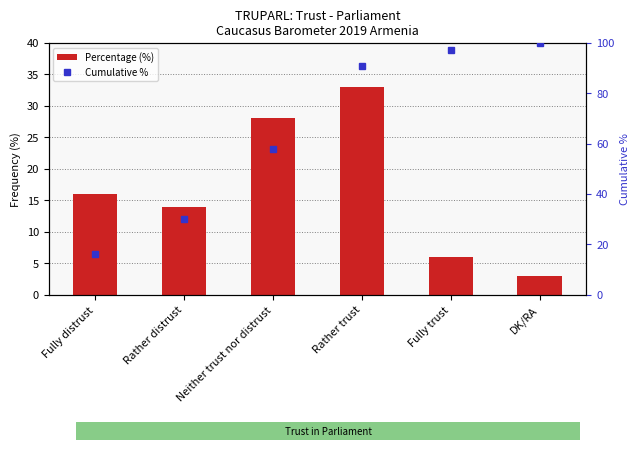

Where is Percentage (%) nearest to the value 18?

Fully distrust